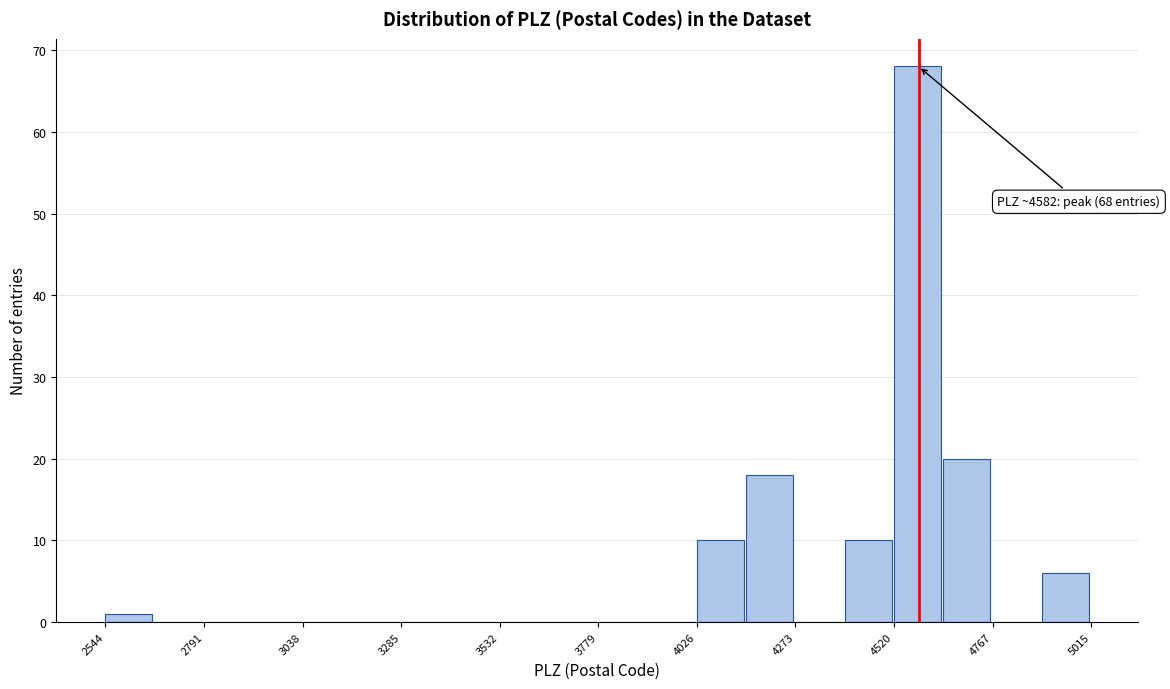

Read against the x-axis, roughly where is the centre of the tallest bar?

4600